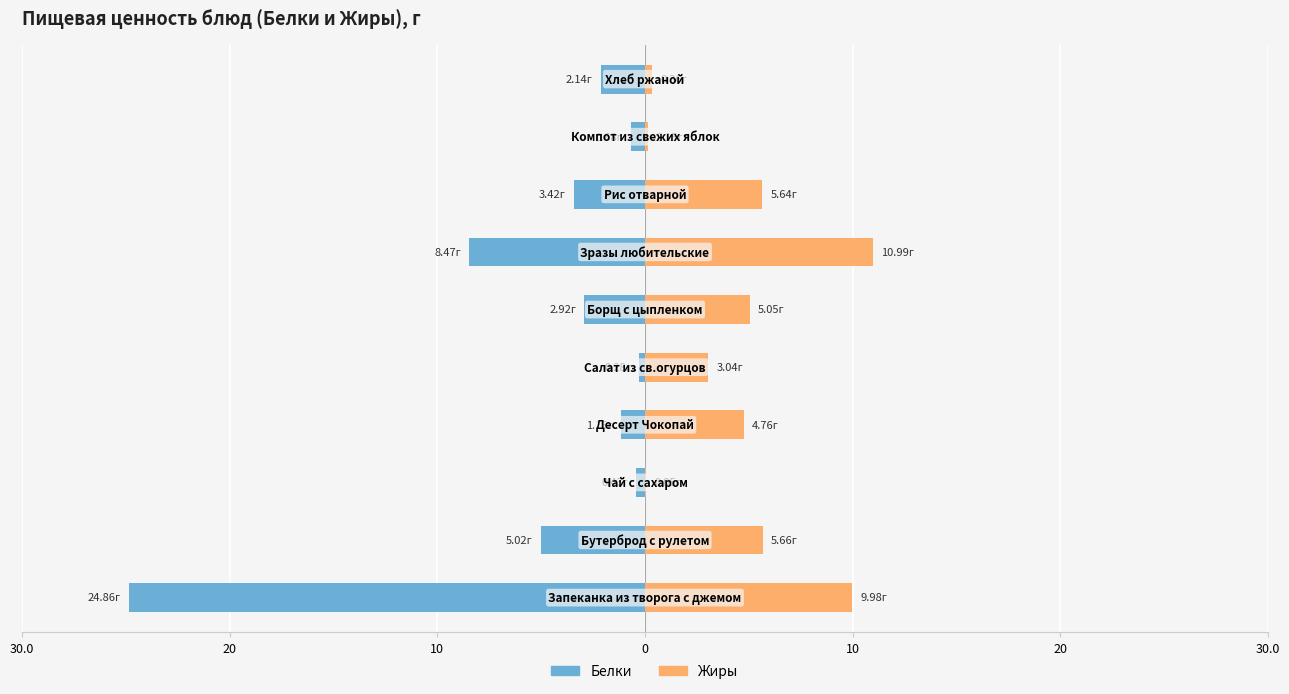

What are all the series names shown in the legend?

Белки, Жиры